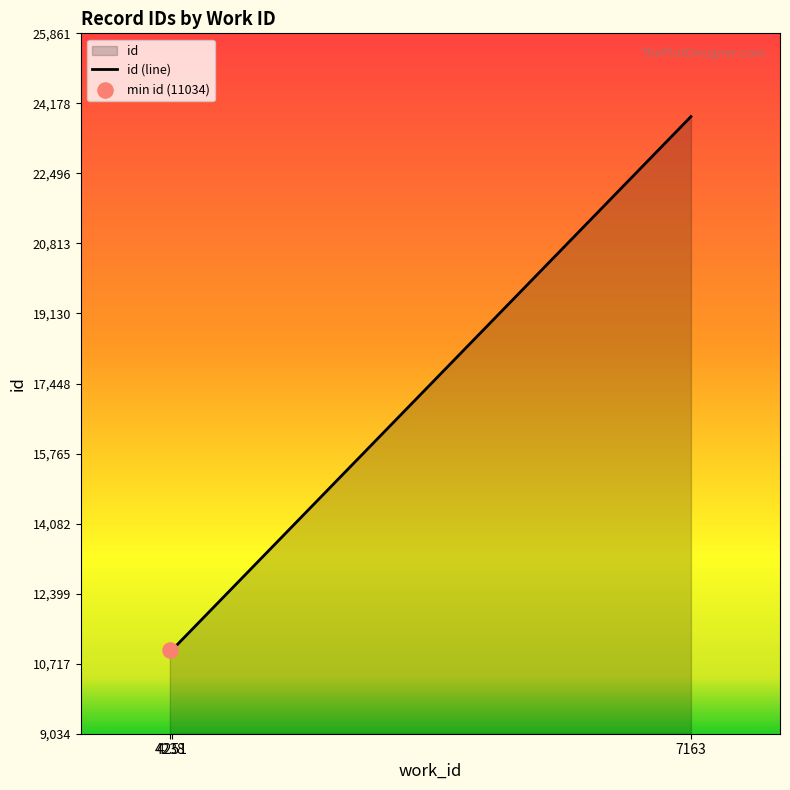

What is the change in value from 4238 to 4251?

+14.5